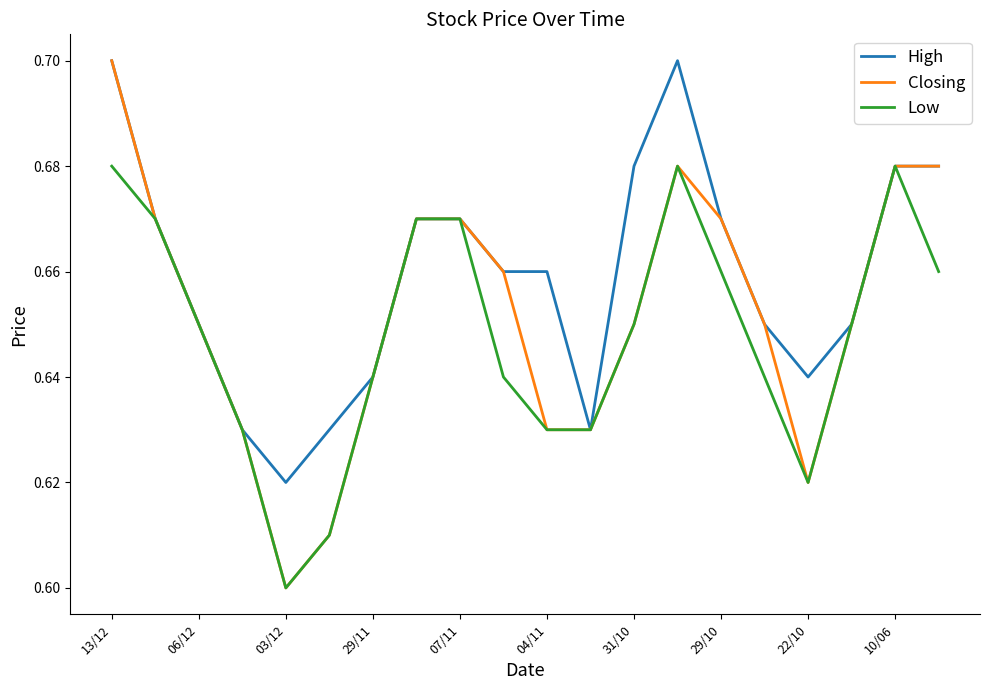

Rank the series by their average value, from highest to lowest.

High, Closing, Low